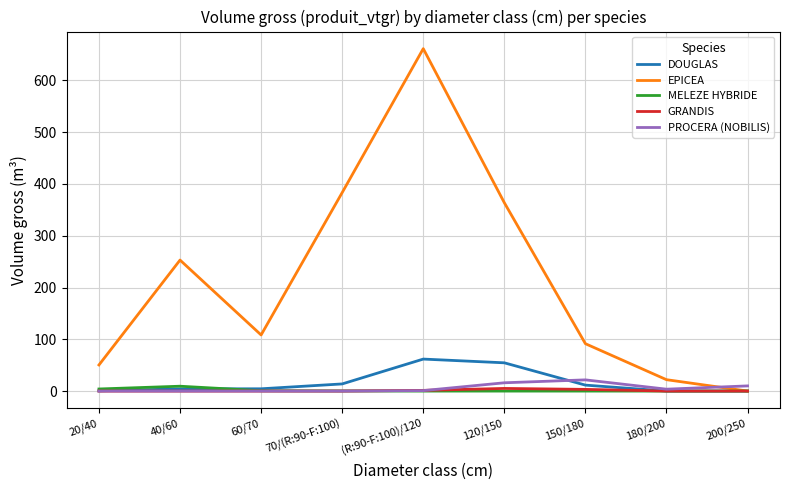

Does the chart have visible grid lines?

Yes